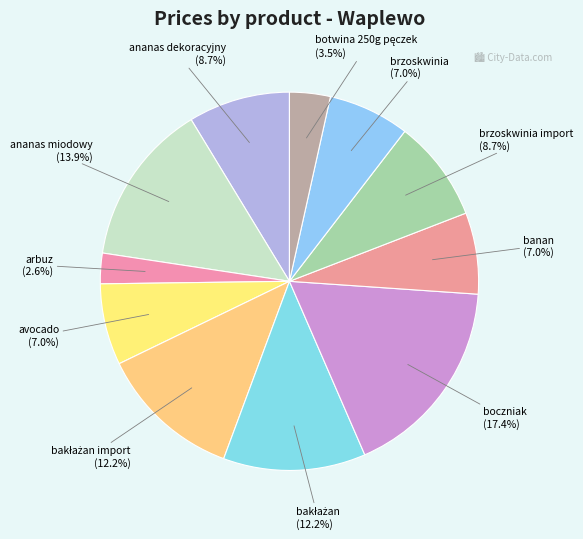

To the nearest percent, what percentage of the pie is arbuz?

3%